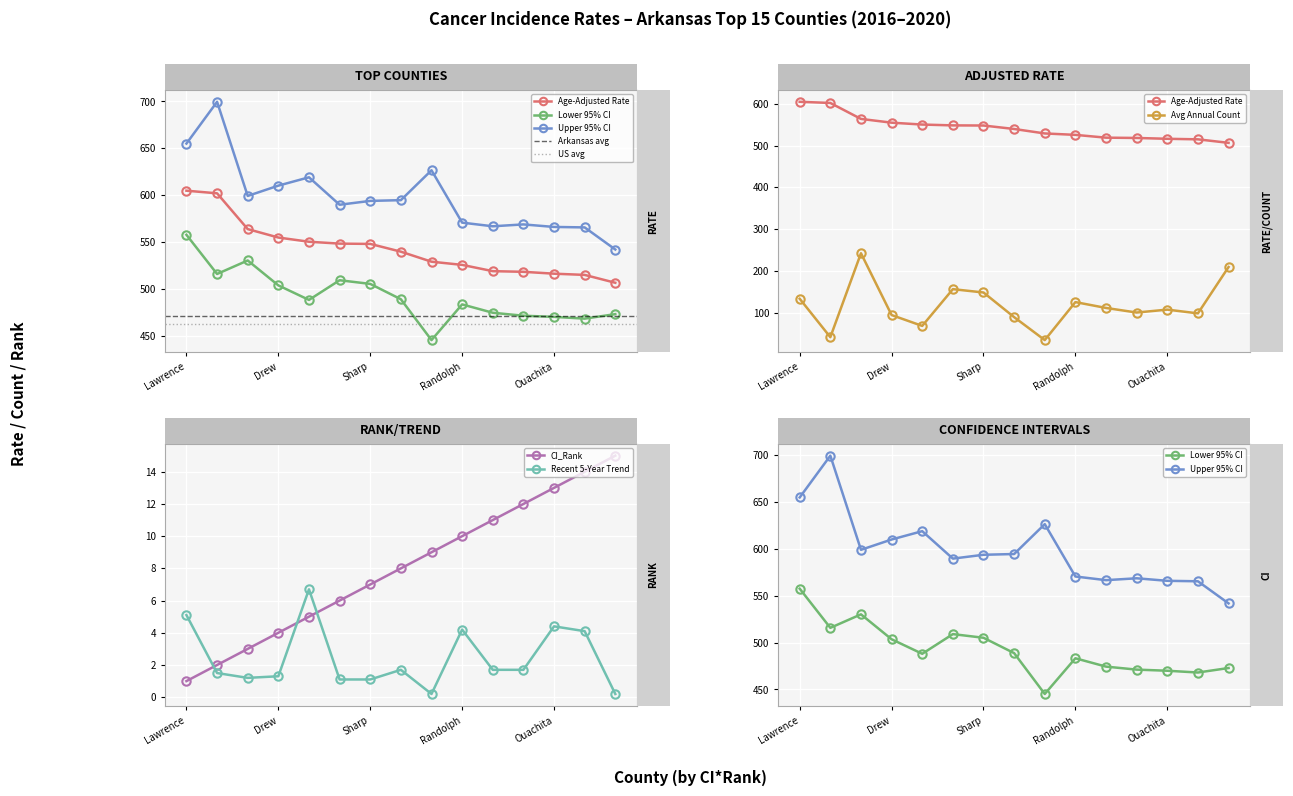

In Avg Annual Count, how many points are lower than both neighbors (excluding endpoints)?

5